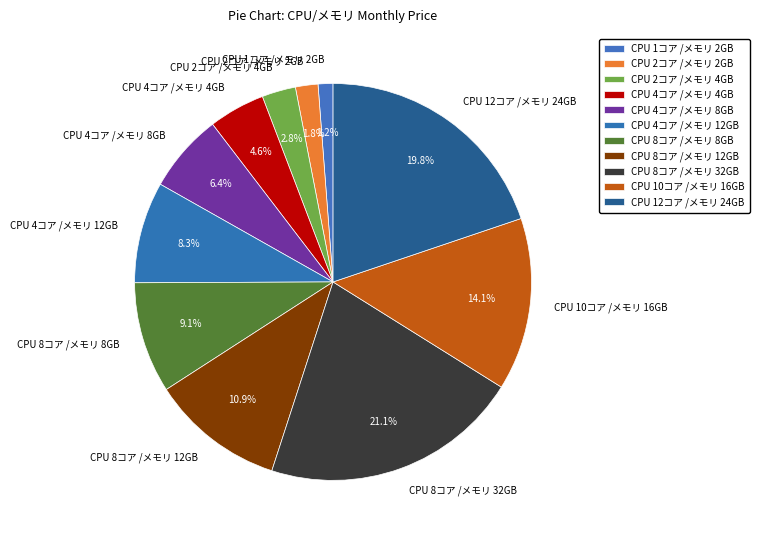

Which slice is the smallest?

CPU 1コア /メモリ 2GB